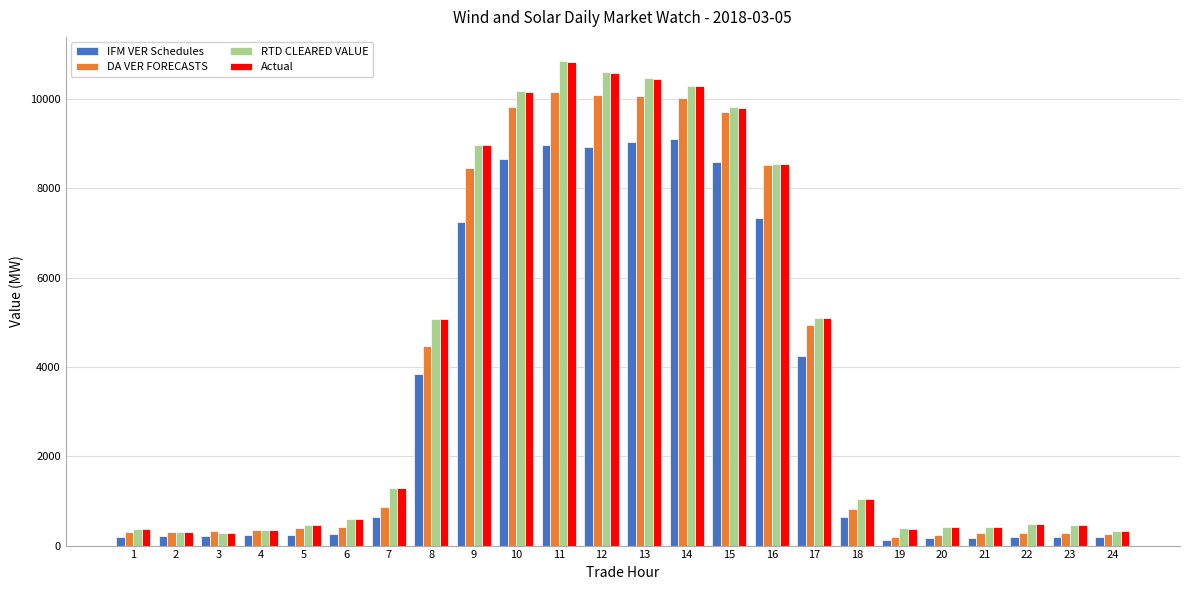

Between 1 and 10, which series saw the biggest shift?

RTD CLEARED VALUE